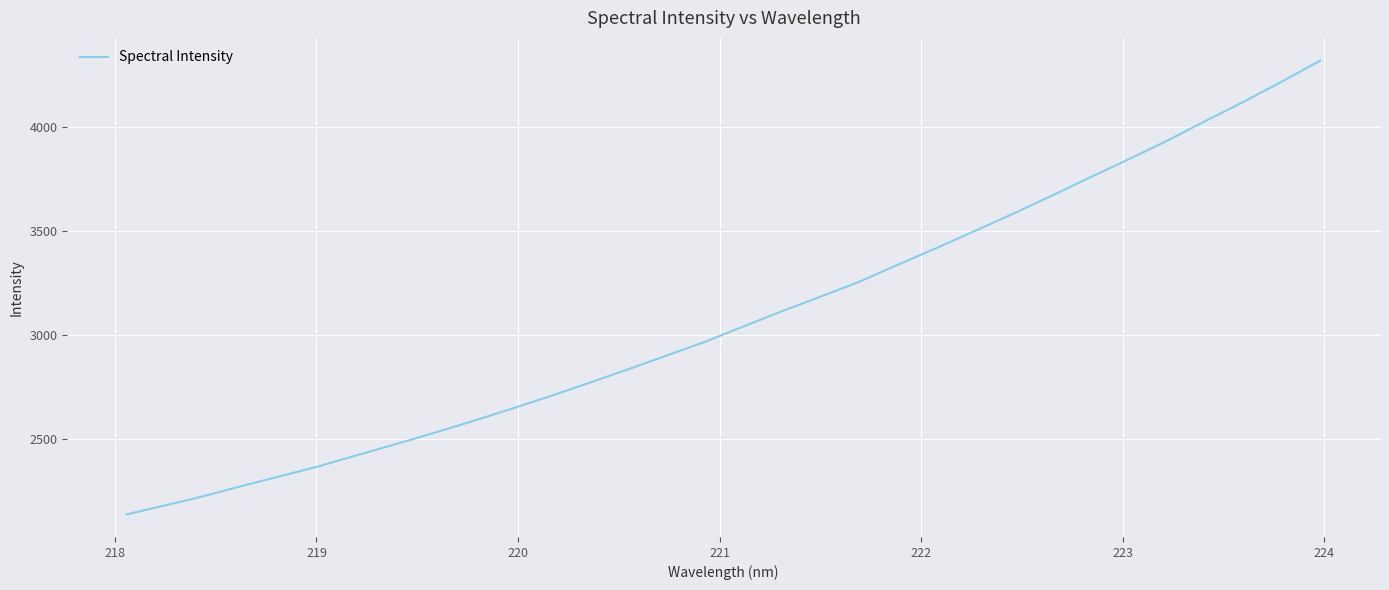

What is the smallest value displayed?

2141.4